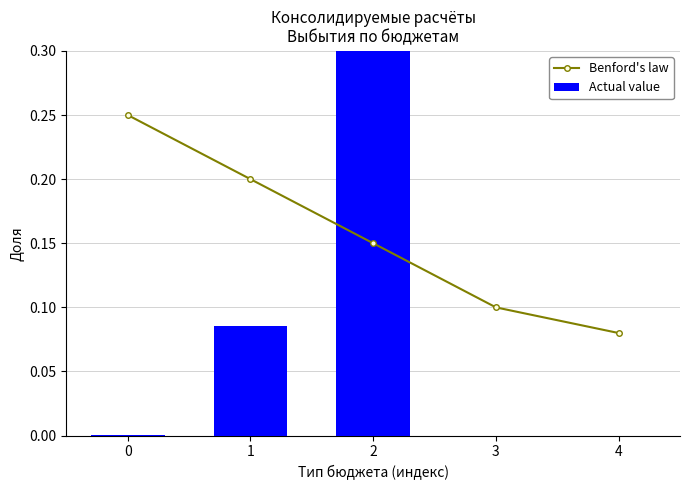

True or false: Actual value has a value of -0.4 at 4.

False